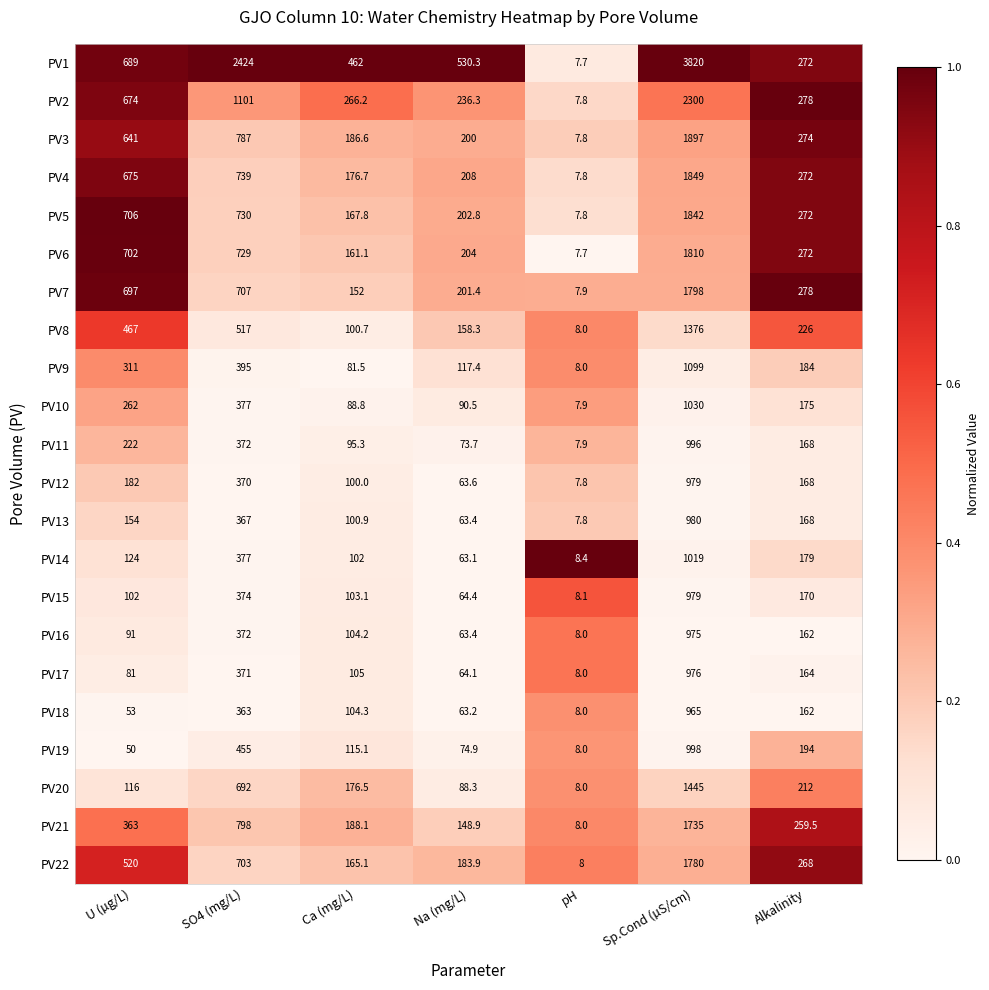

How many distinct data groups are displayed?

22